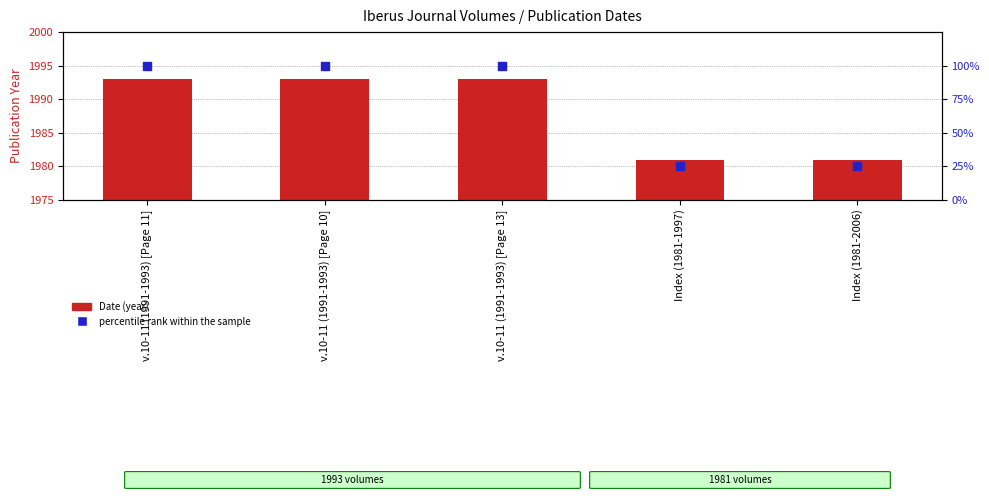

Which series has the largest total across all categories?

Date (year)